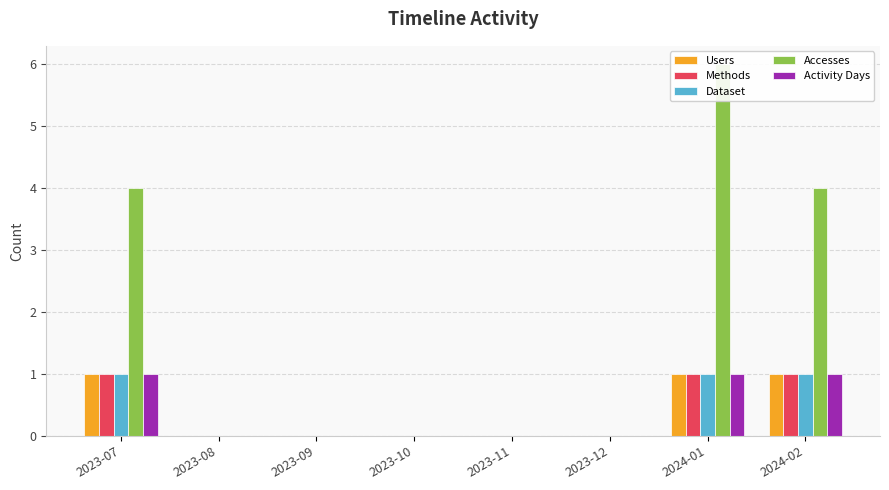

Reading left to right, extract all data points from this chart.

Users: 1	0	0	0	0	0	1	1
Methods: 1	0	0	0	0	0	1	1
Dataset: 1	0	0	0	0	0	1	1
Accesses: 4	0	0	0	0	0	6	4
Activity Days: 1	0	0	0	0	0	1	1